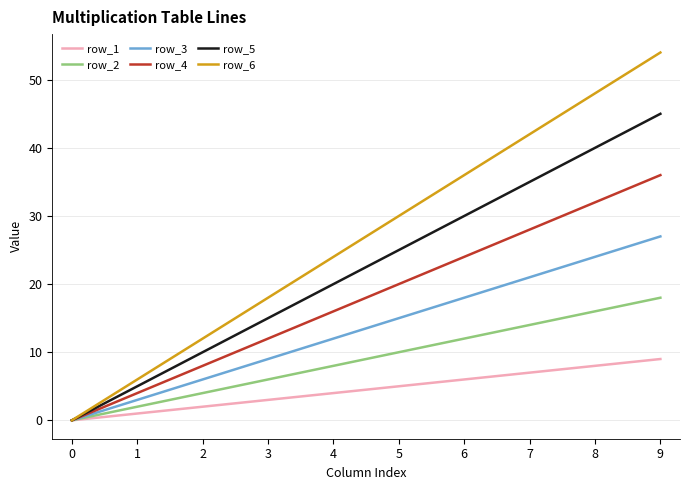

What are all the series names shown in the legend?

row_1, row_2, row_3, row_4, row_5, row_6